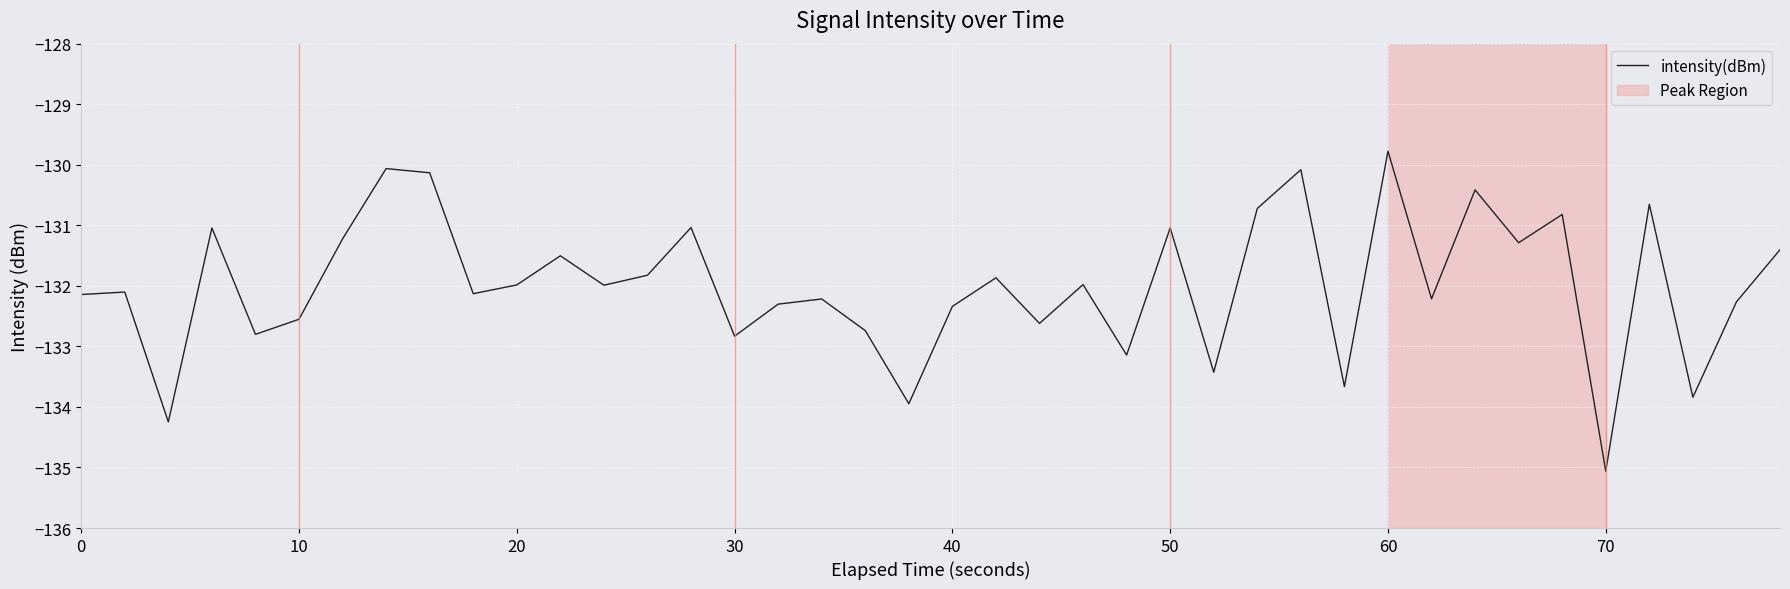

What is the difference between the maximum and minimum values?

5.3